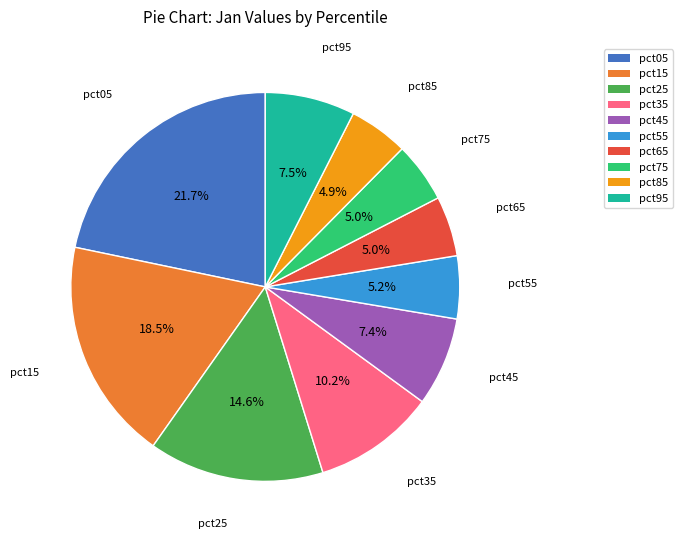

To the nearest percent, what is the average slice percentage?

10%